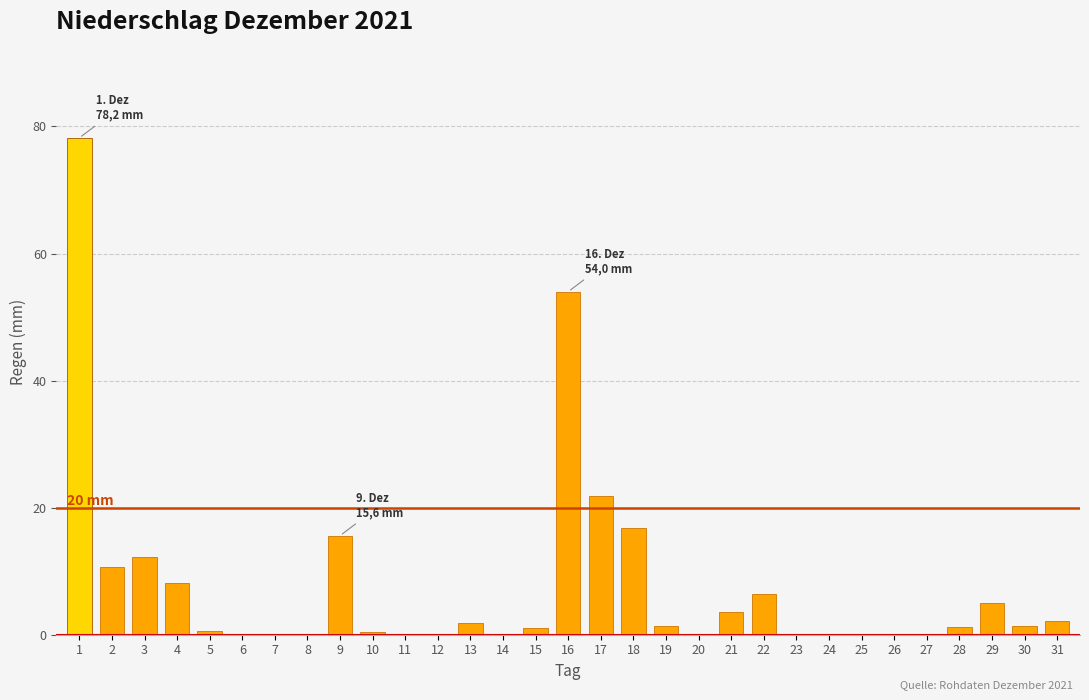

Where is the data nearest to the value 39?

16